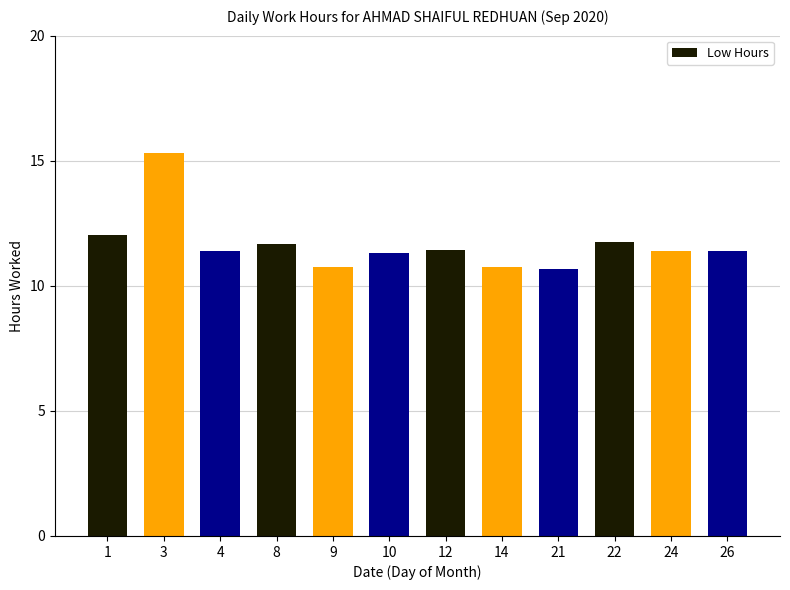

How many data points does each series have?

12